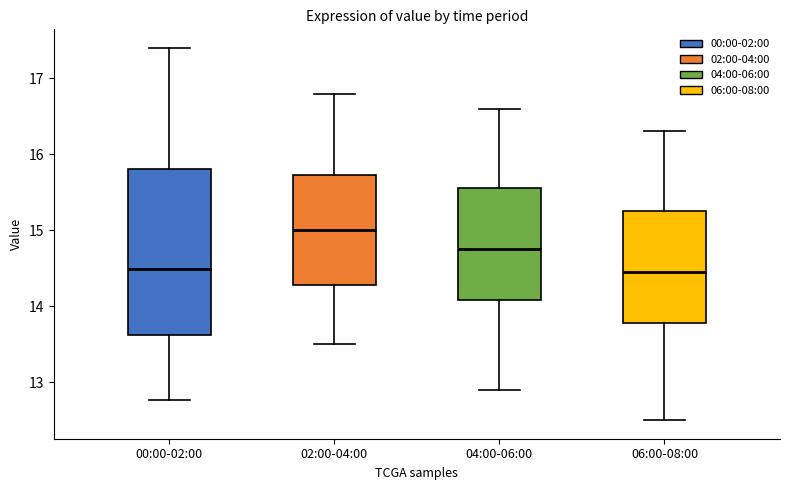

Reading left to right, transcribe this box plot: for each box, give where its median line is, the range the box spans, and where its two whiskers end, as read against the y-axis. The values are not printed on the chart, so give them approximately, as read against the axis.

00:00-02:00: median 14.5, box 13.6 to 15.8, whiskers 12.8 to 17.4
02:00-04:00: median 15.0, box 14.3 to 15.7, whiskers 13.5 to 16.8
04:00-06:00: median 14.8, box 14.1 to 15.6, whiskers 12.9 to 16.6
06:00-08:00: median 14.5, box 13.8 to 15.3, whiskers 12.5 to 16.3